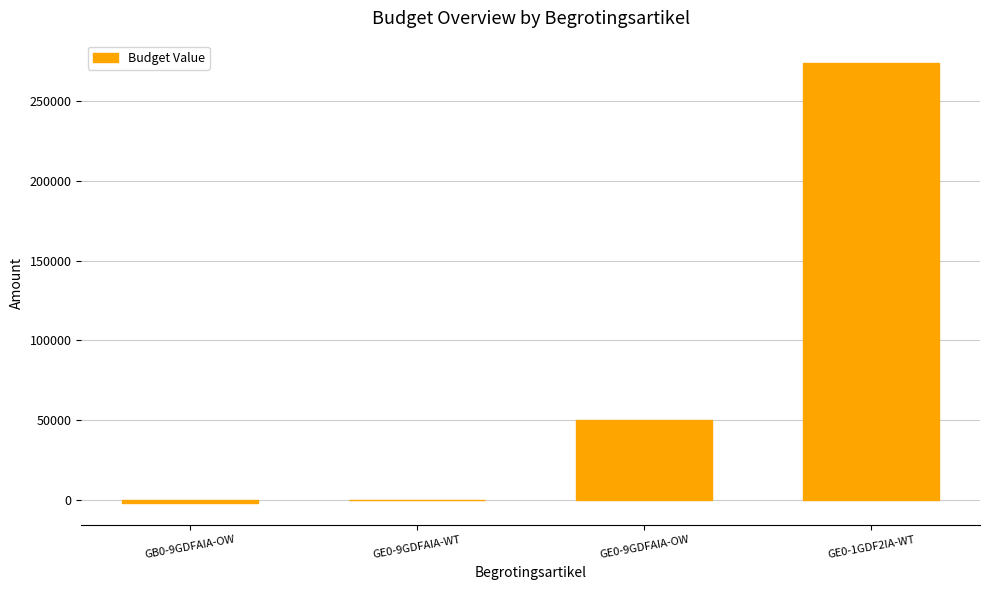

The value at GE0-1GDF2IA-WT is 273843. True or false?

True